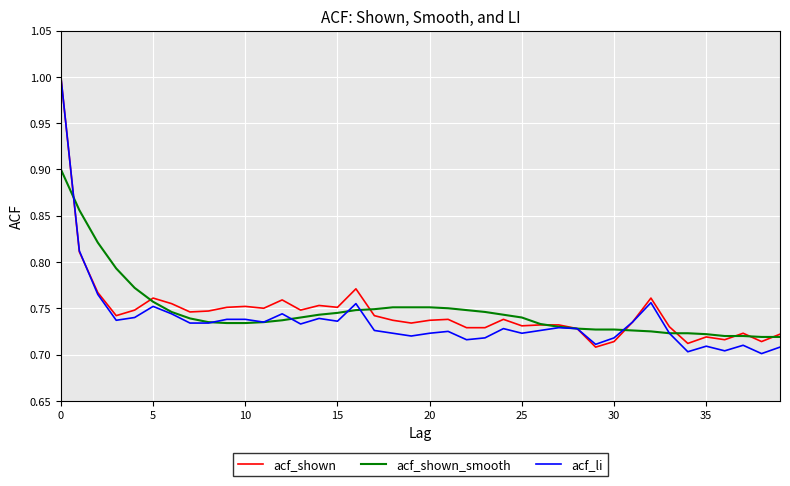

What is the maximum value shown in the chart?

1.0